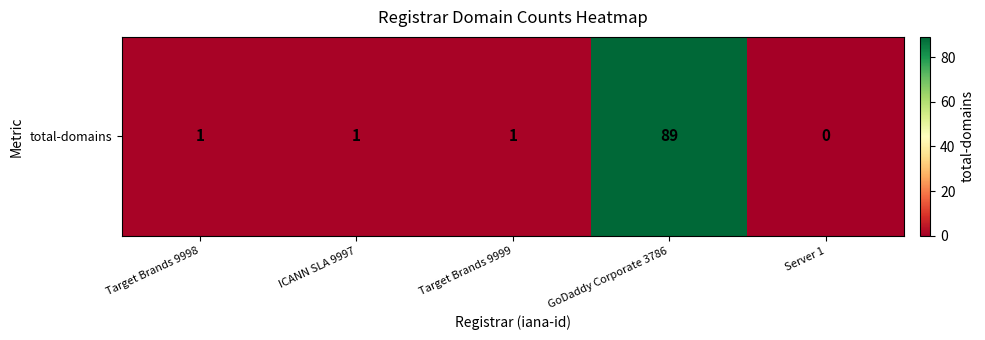

What is the sum of the values at Target Brands 9998 and GoDaddy Corporate 3786?

90